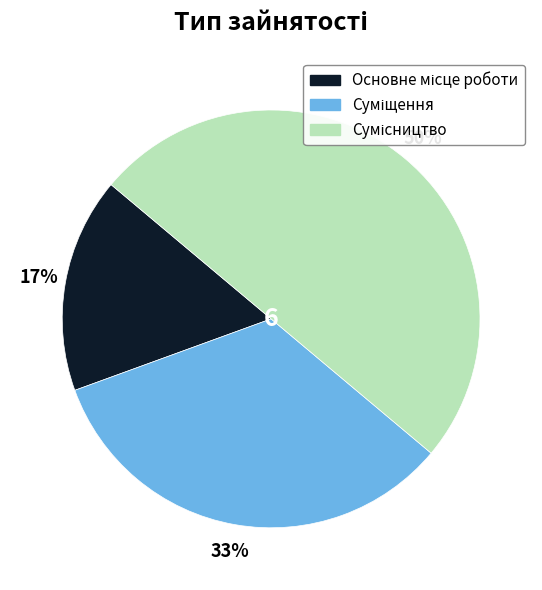

To the nearest percent, what is the difference between the largest and smallest slice percentages?

33%